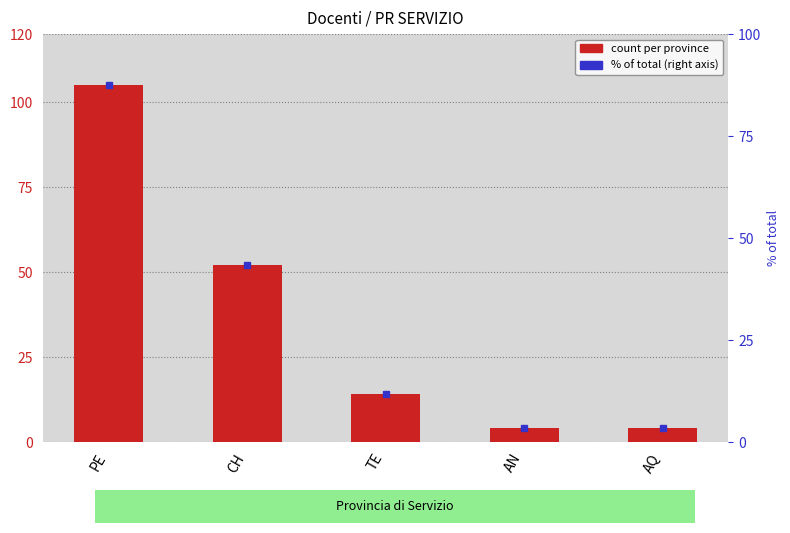

What is the smallest value displayed?

4